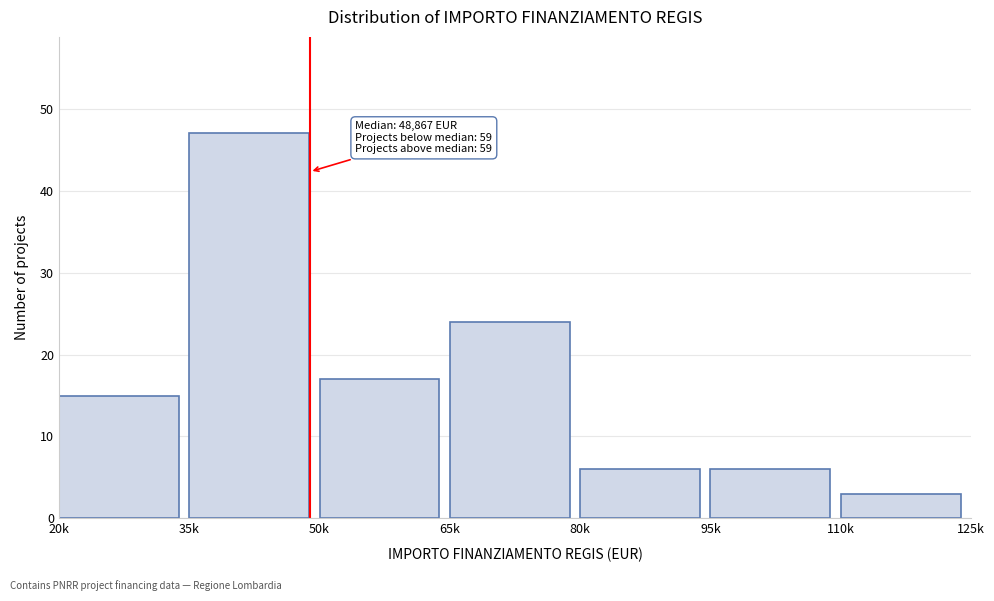

Reading right to left, transcribe all the data shown in this chart.

110k=3	95k=6	80k=6	65k=24	50k=17	35k=47	20k=15